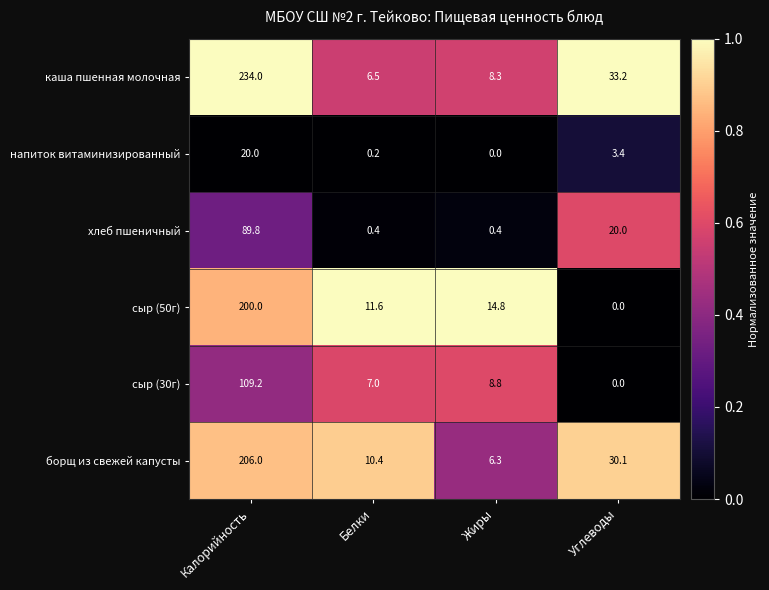

Which series has the largest total across all categories?

каша пшенная молочная